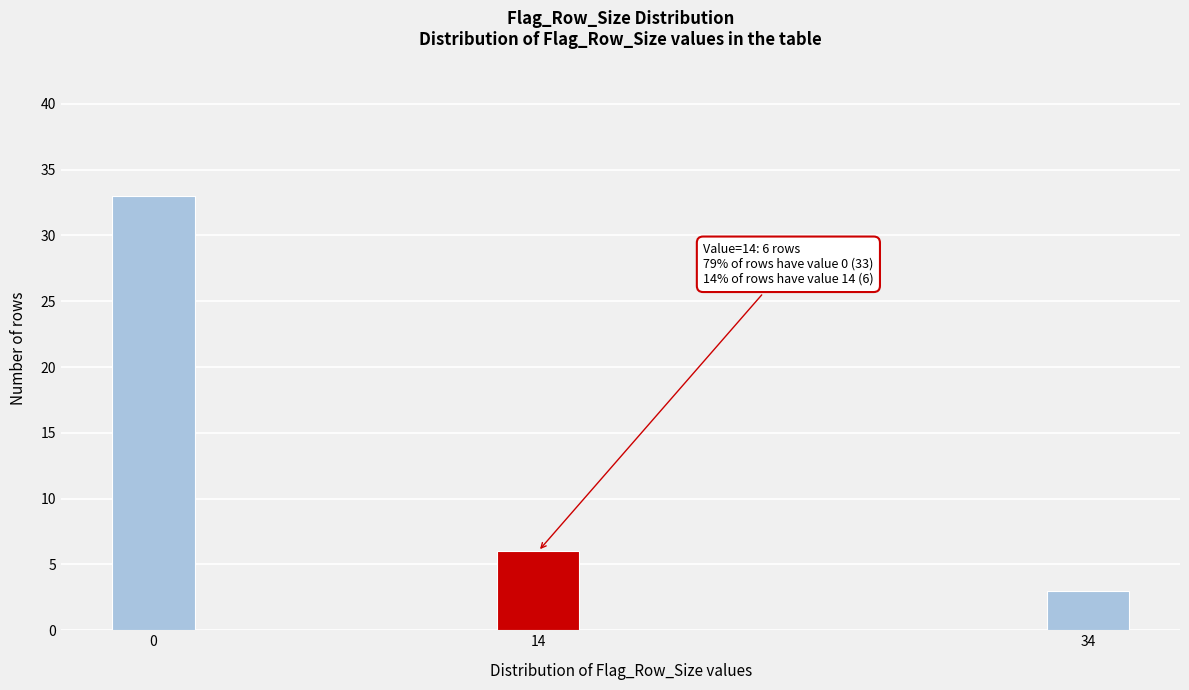

Reading left to right, transcribe all the data shown in this chart.

33	6	3